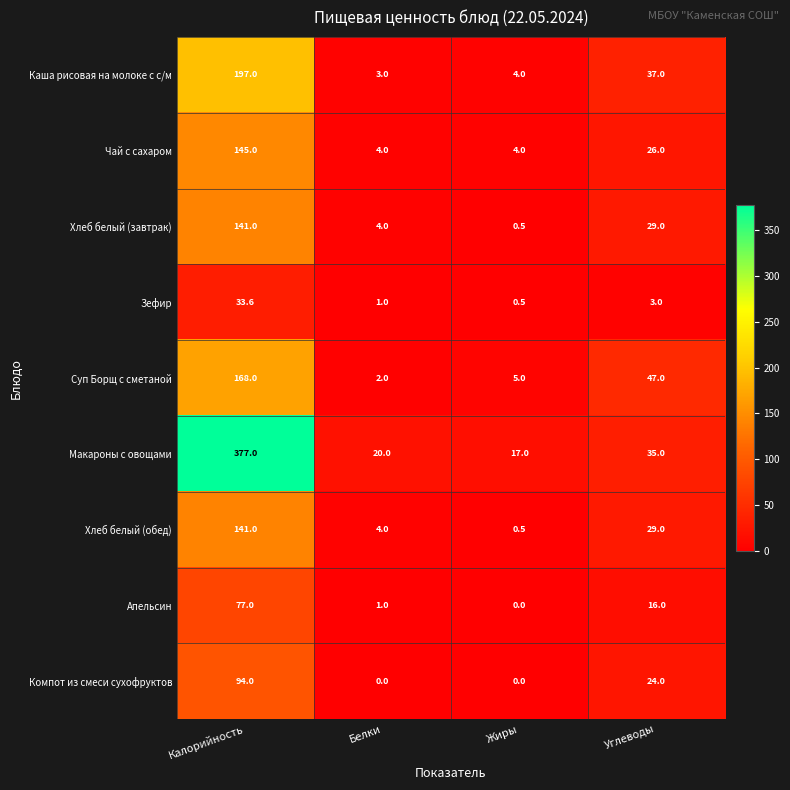

What is the maximum value shown in the chart?

377.0